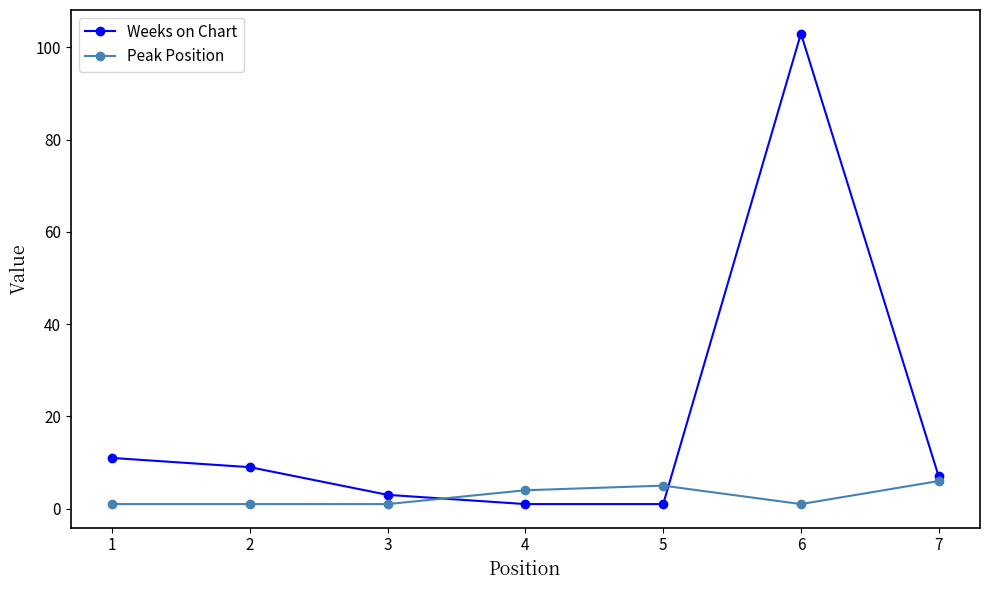

What is the approximate value of Weeks on Chart at 3?

3